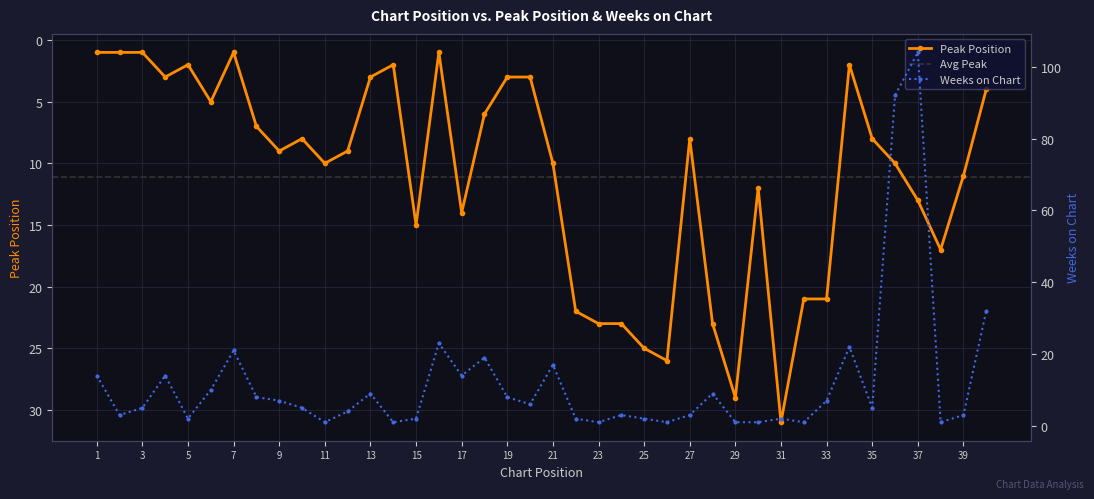

How many intersections are there between Peak Position and Weeks on Chart?

10